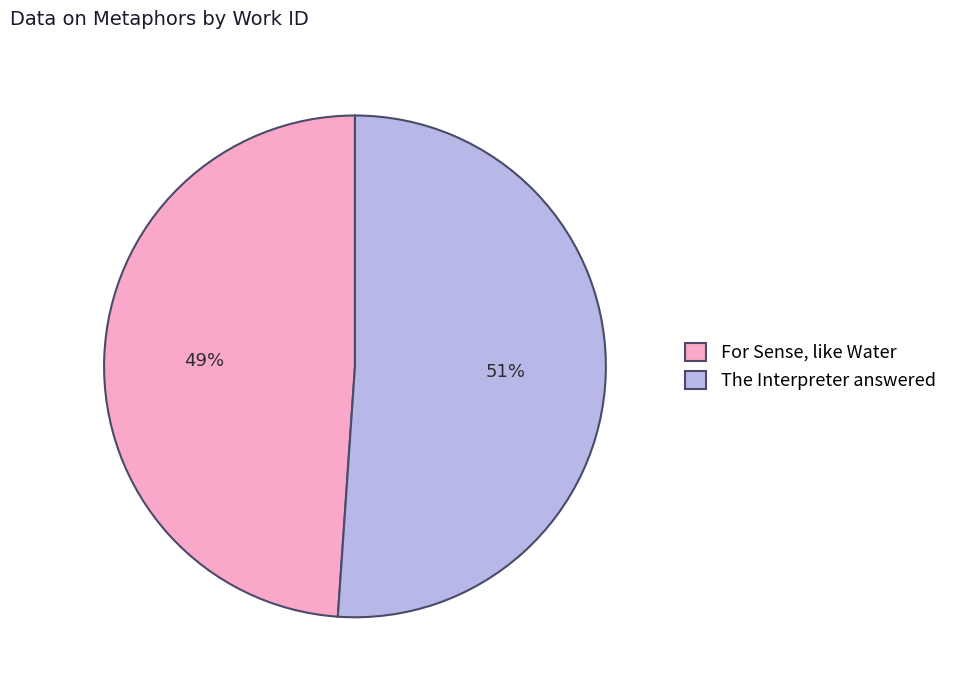

To the nearest percent, what portion does For Sense, like Water represent?

49%